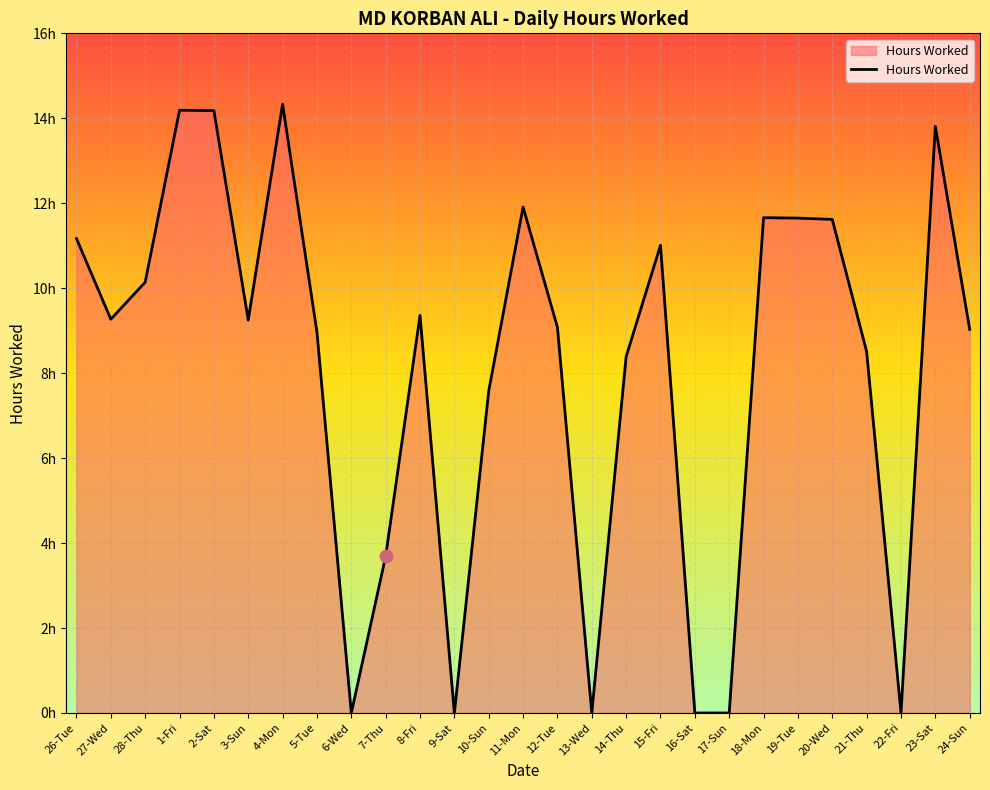

What is the ratio of the value at 27-Wed to the value at 1-Fri?

0.7